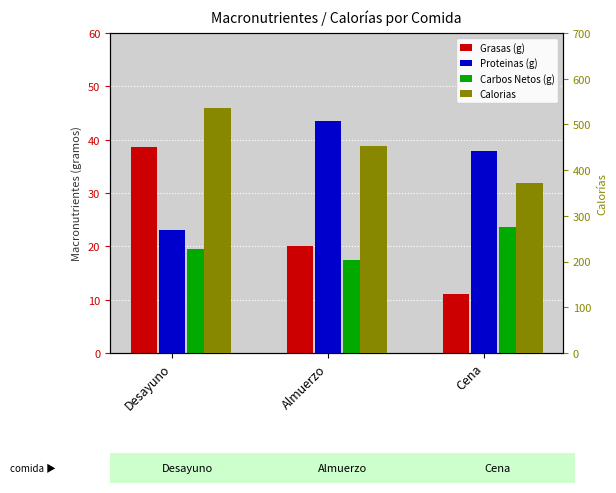

What is the difference between the highest and lowest values at Cena?

361.1